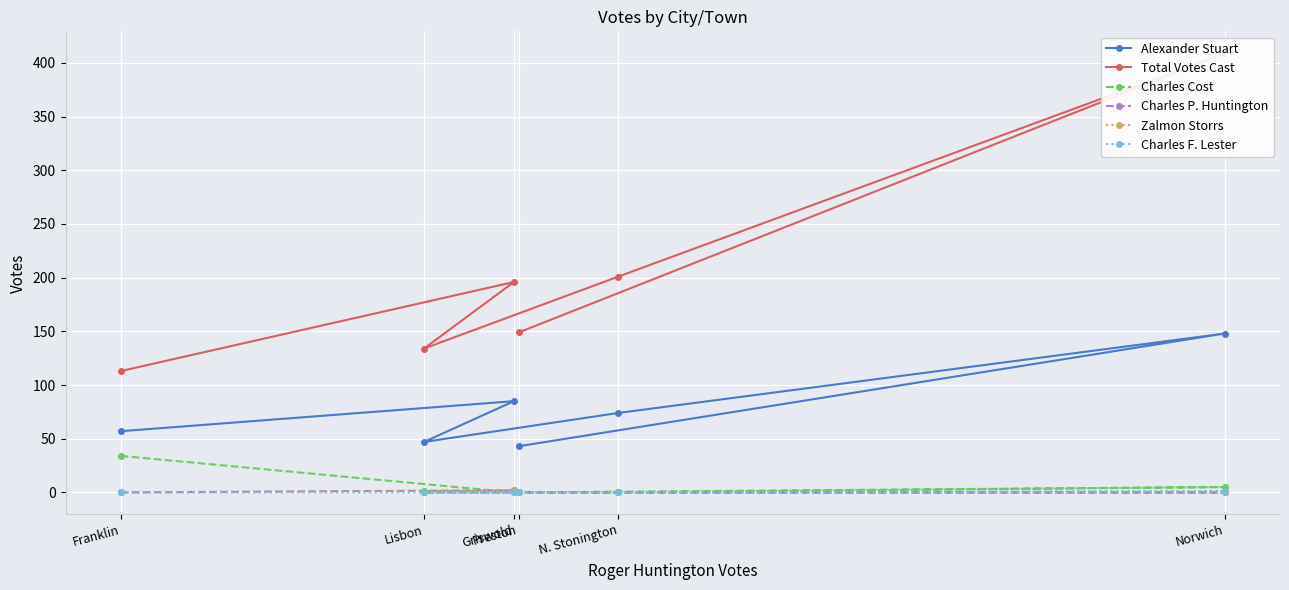

True or false: Total Votes Cast and Charles Cost intersect in this chart.

False